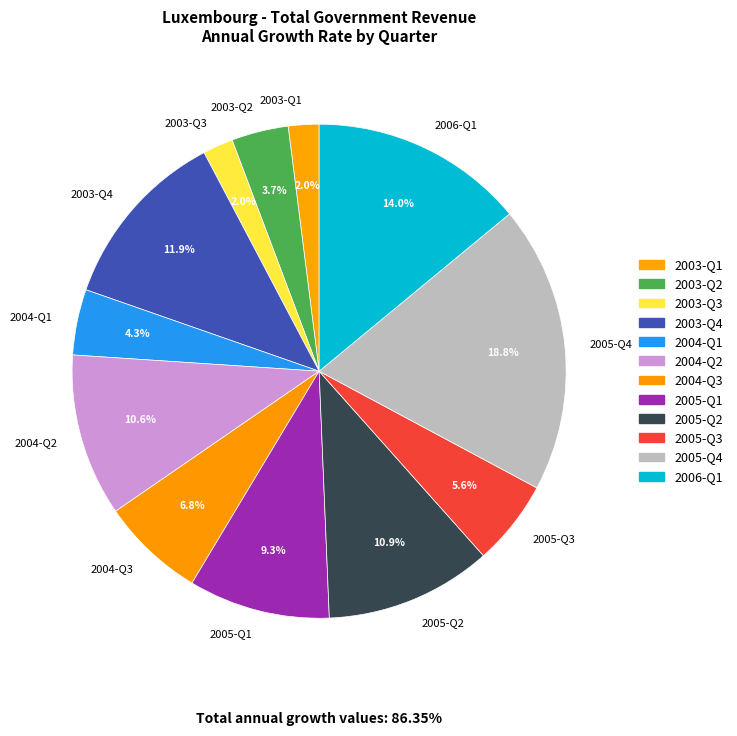

What percentage is NOT represented by 2003-Q3?

98.0%